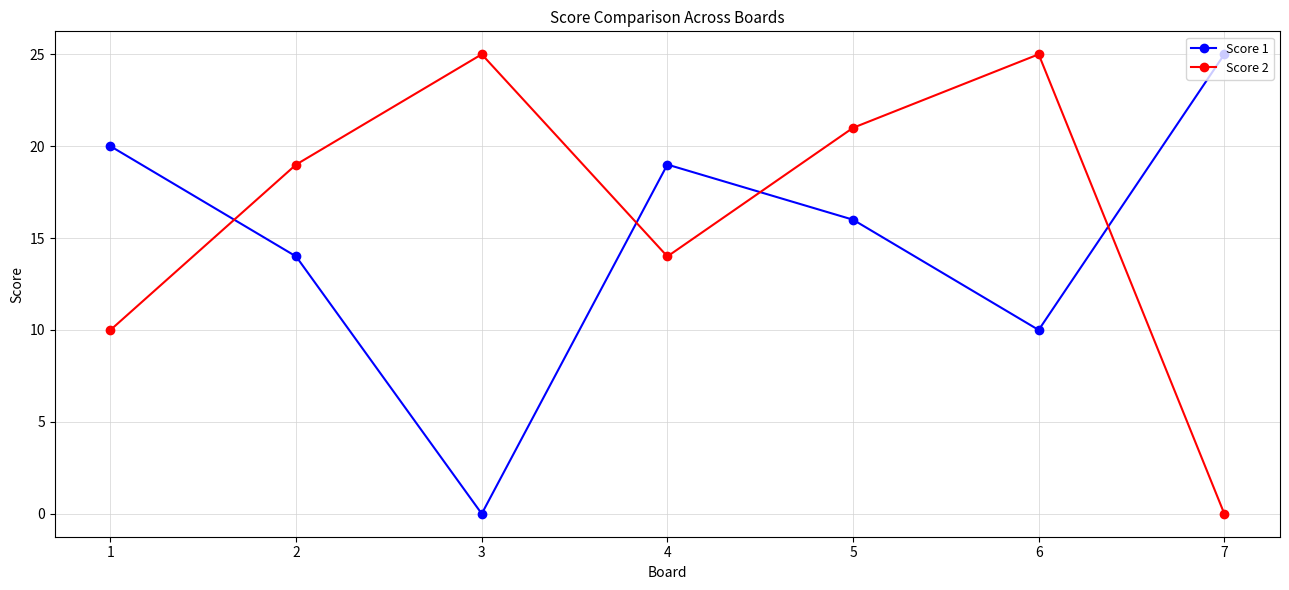

How many Score 2 values are between 10 and 25?

6